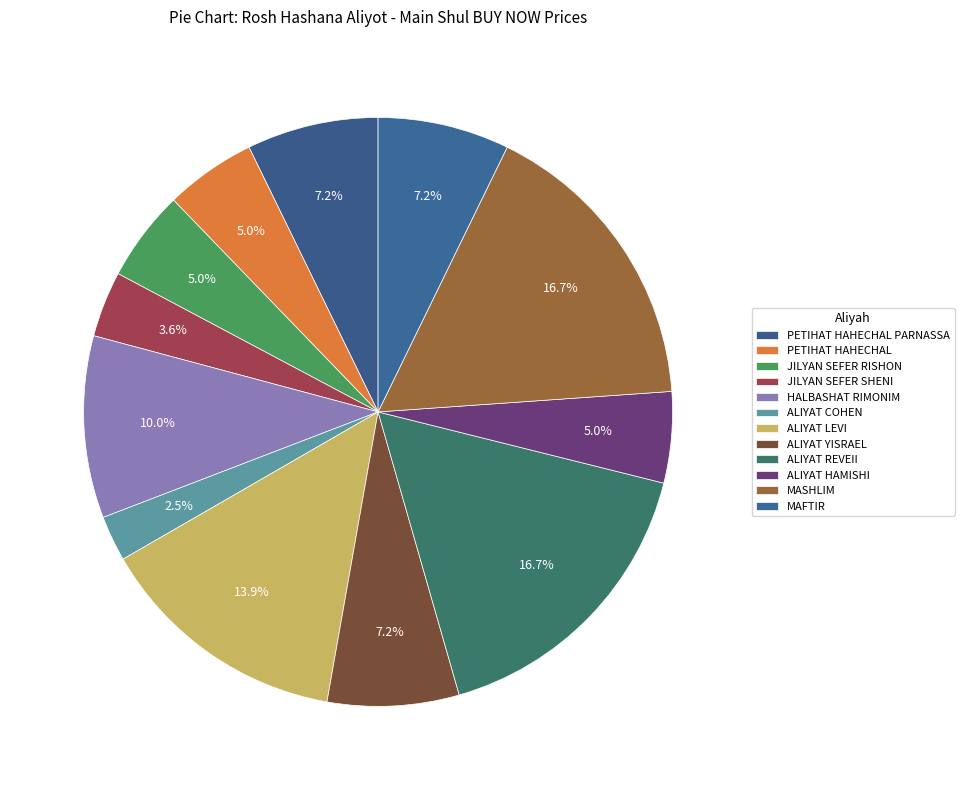

To the nearest percent, what percentage of the pie is PETIHAT HAHECHAL PARNASSA?

7%